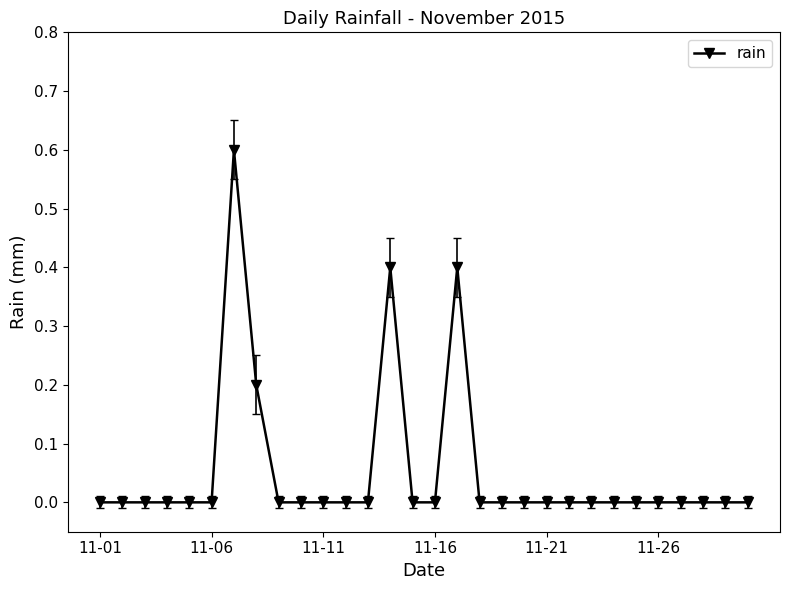

Is this an area chart (filled region under the line)?

No